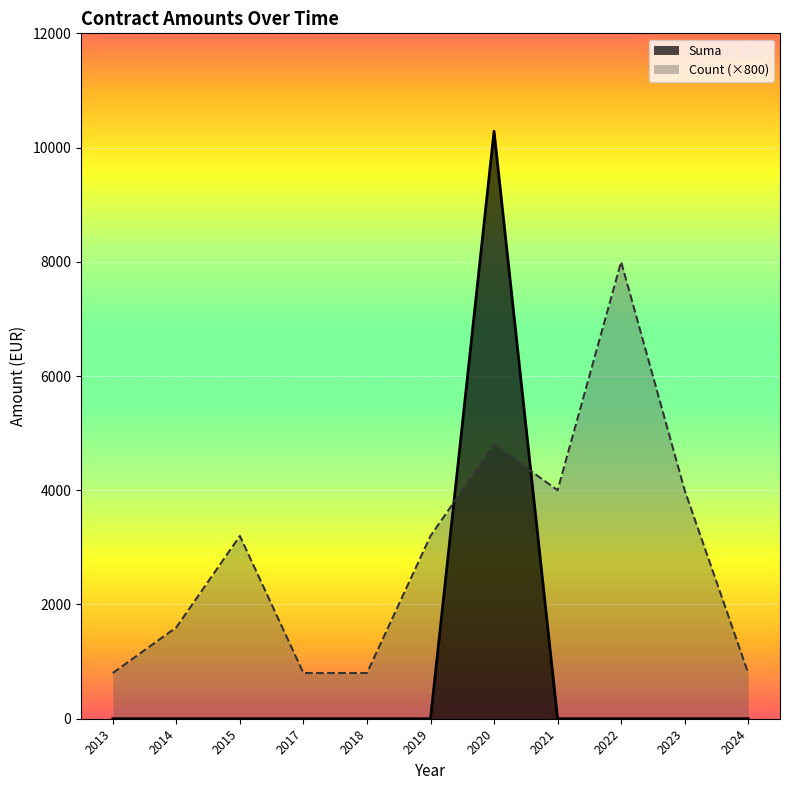

How many times do Count and Suma cross each other?

2